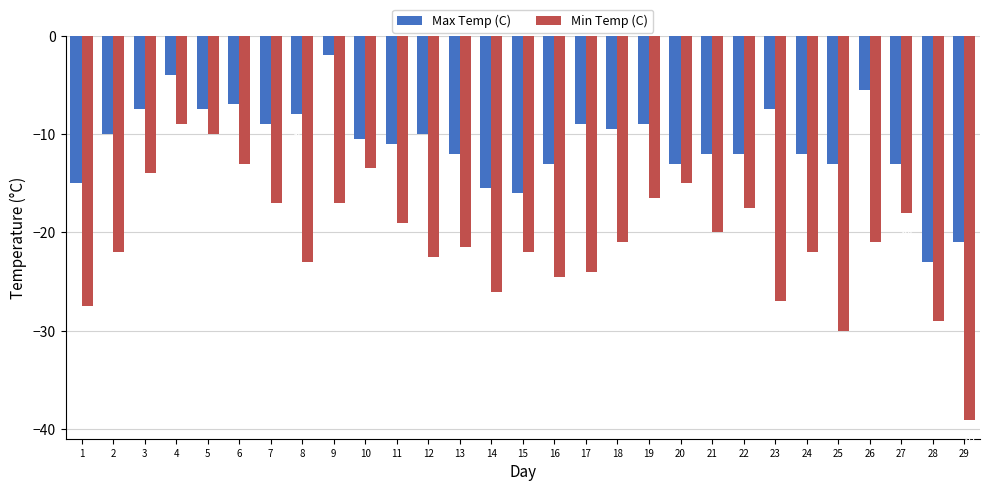

Is it true that Min Temp (C) equals -27.9 at 27?

False